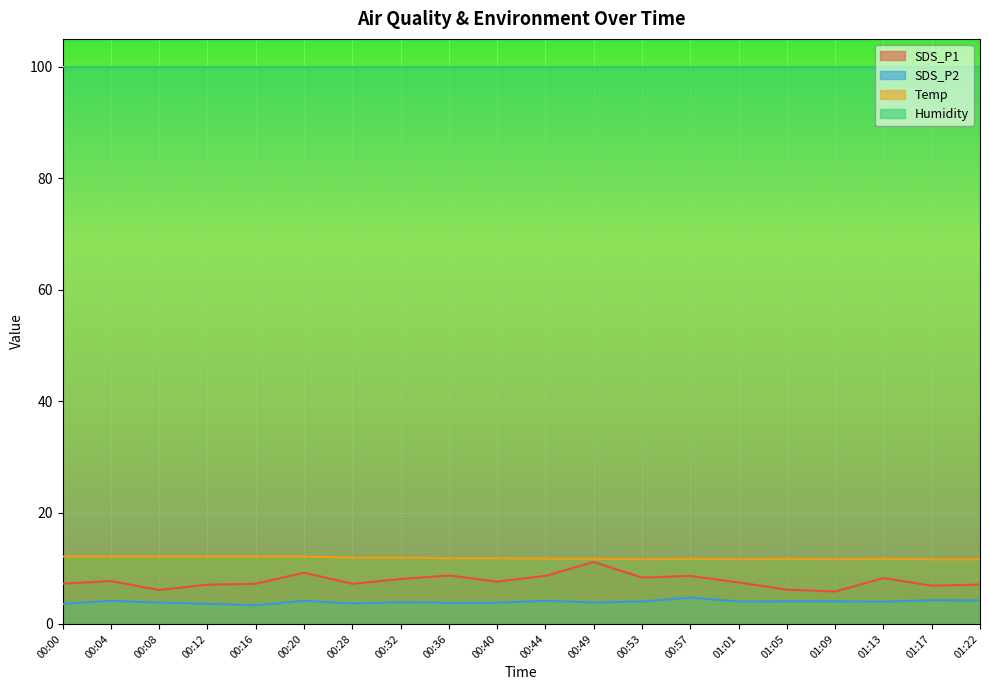

What value does the Temp series have at 01:13?

11.7